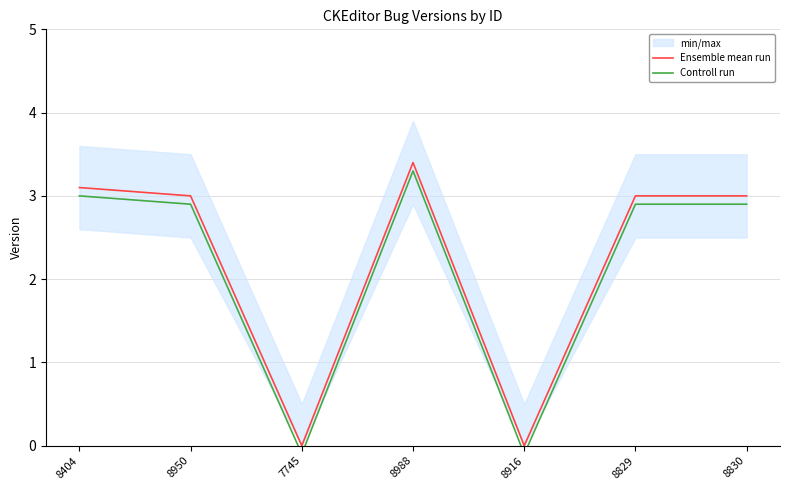

Where does the Controll run series first go above 2?

8404